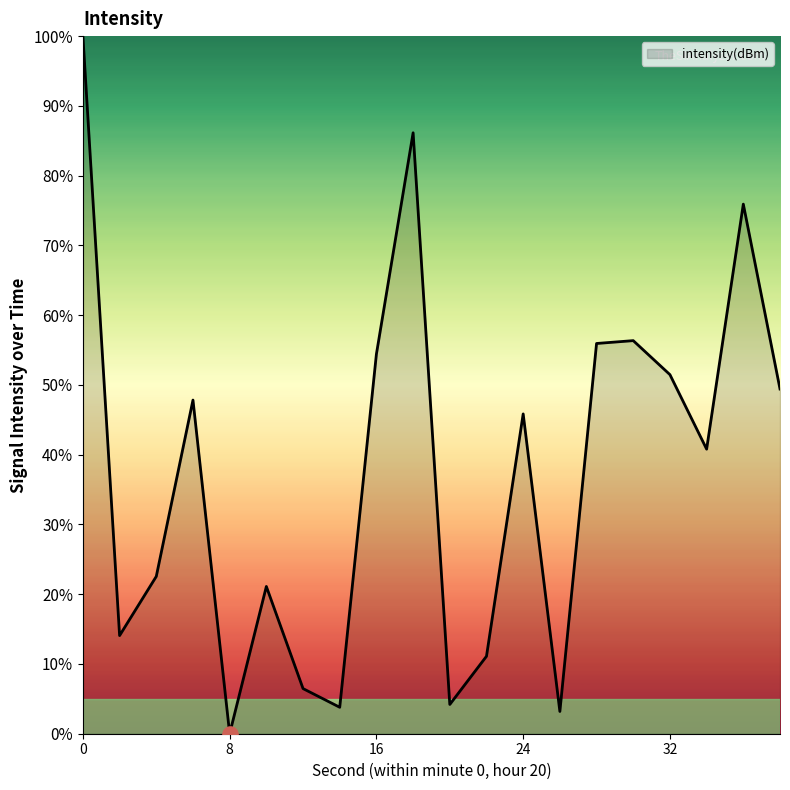

What is the greatest value displayed?

100.0